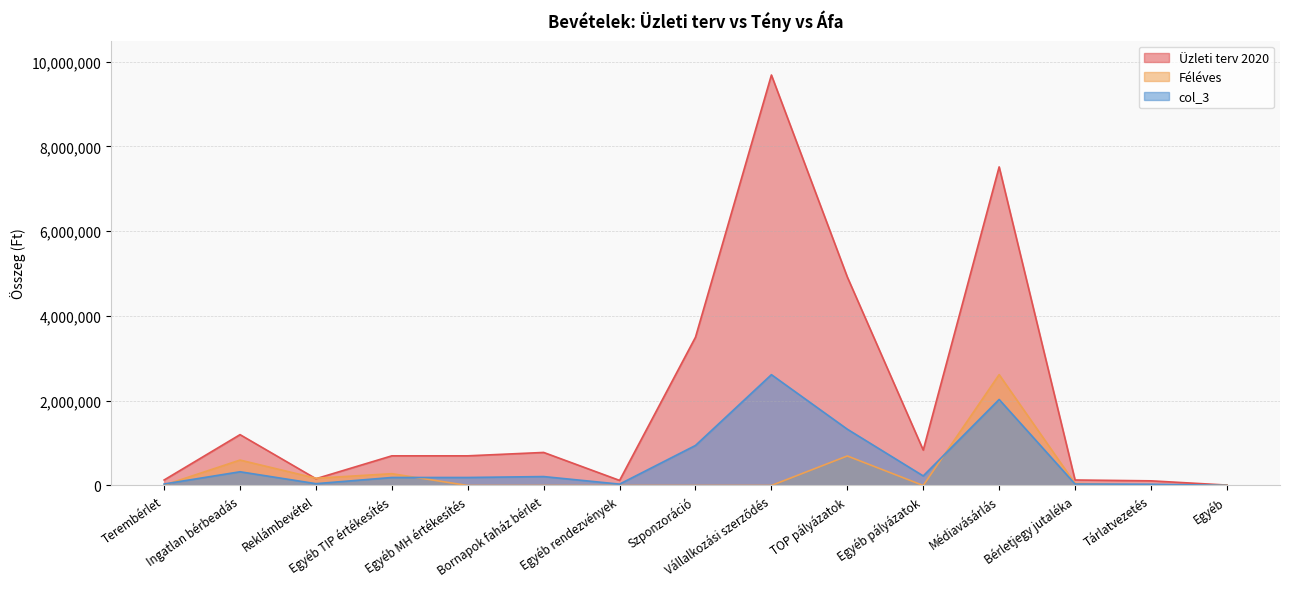

What position from the left is Szponzoráció?

8